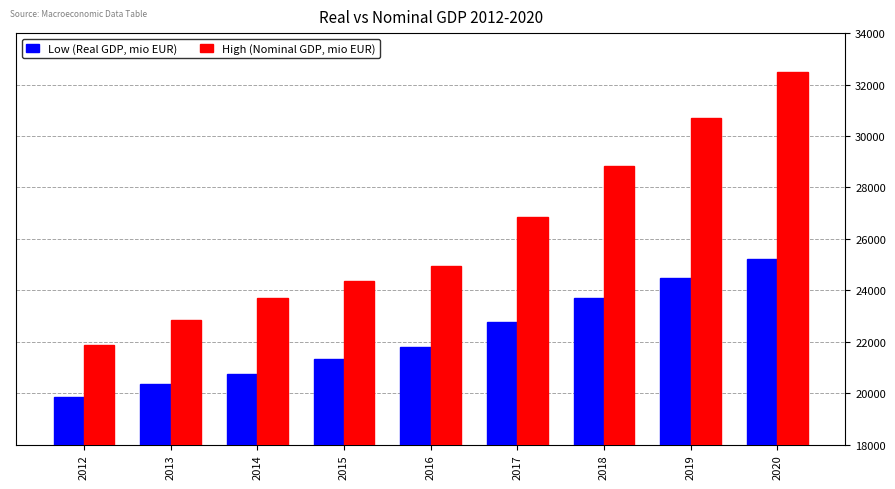

What is the value of the Low (Real GDP, mio EUR) bar at the 1st from the left?

19852.4